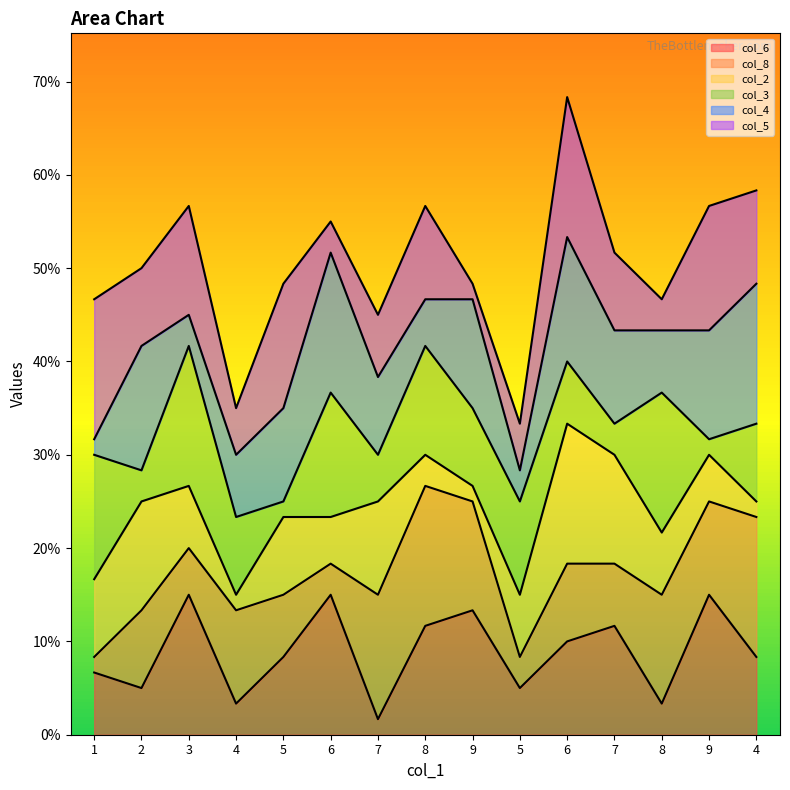

Reading right to left, transcribe all the data shown in this chart.

col_6: 4=5	9=9	8=2	7=7	6=6	5=3	9=8	8=7	7=1	6=9	5=5	4=2	3=9	2=3	1=4
col_8: 4=9	9=6	8=7	7=4	6=5	5=2	9=7	8=9	7=8	6=2	5=4	4=6	3=3	2=5	1=1
col_2: 4=1	9=3	8=4	7=7	6=9	5=4	9=1	8=2	7=6	6=3	5=5	4=1	3=4	2=7	1=5
col_3: 4=5	9=1	8=9	7=2	6=4	5=6	9=5	8=7	7=3	6=8	5=1	4=5	3=9	2=2	1=8
col_4: 4=9	9=7	8=4	7=6	6=8	5=2	9=7	8=3	7=5	6=9	5=6	4=4	3=2	2=8	1=1
col_5: 4=6	9=8	8=2	7=5	6=9	5=3	9=1	8=6	7=4	6=2	5=8	4=3	3=7	2=5	1=9